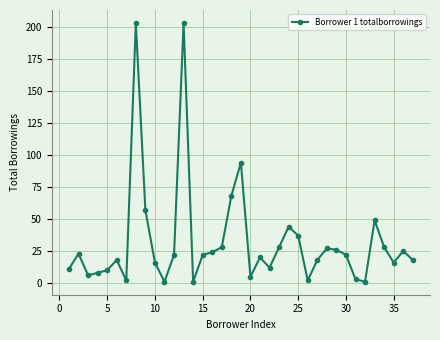

What is the greatest value displayed?

203